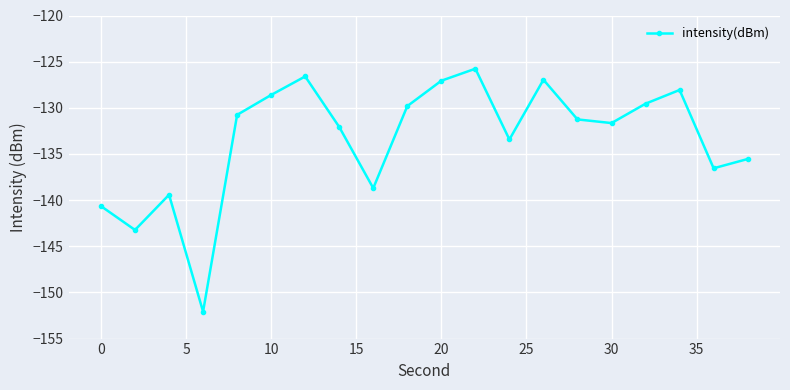

How many lines are shown in the chart?

1